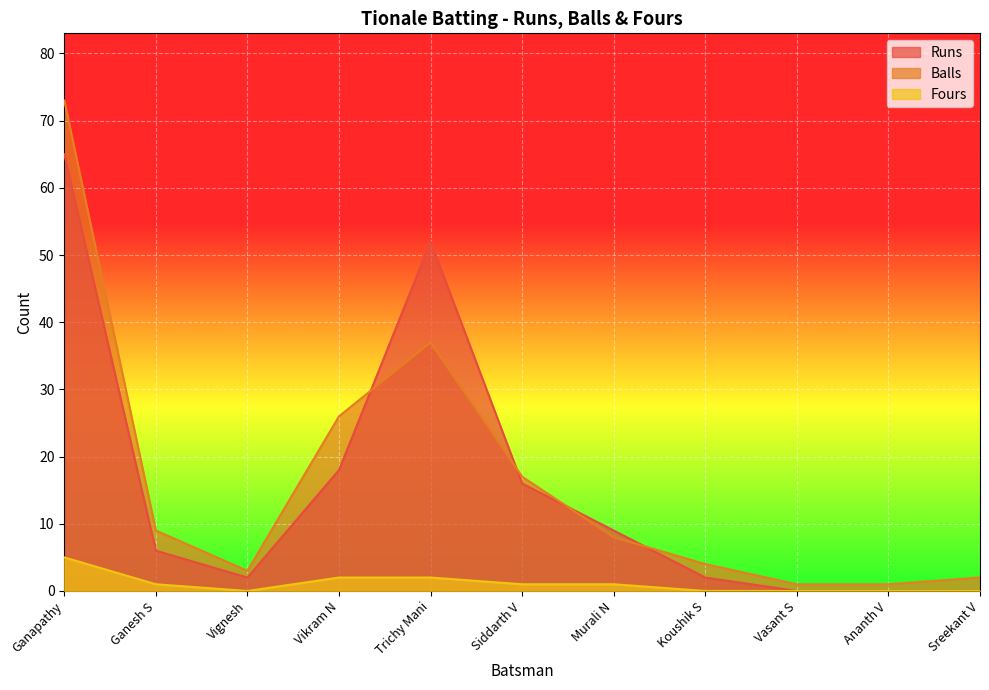

What is the difference between the highest and lowest values at Vikram N?

24